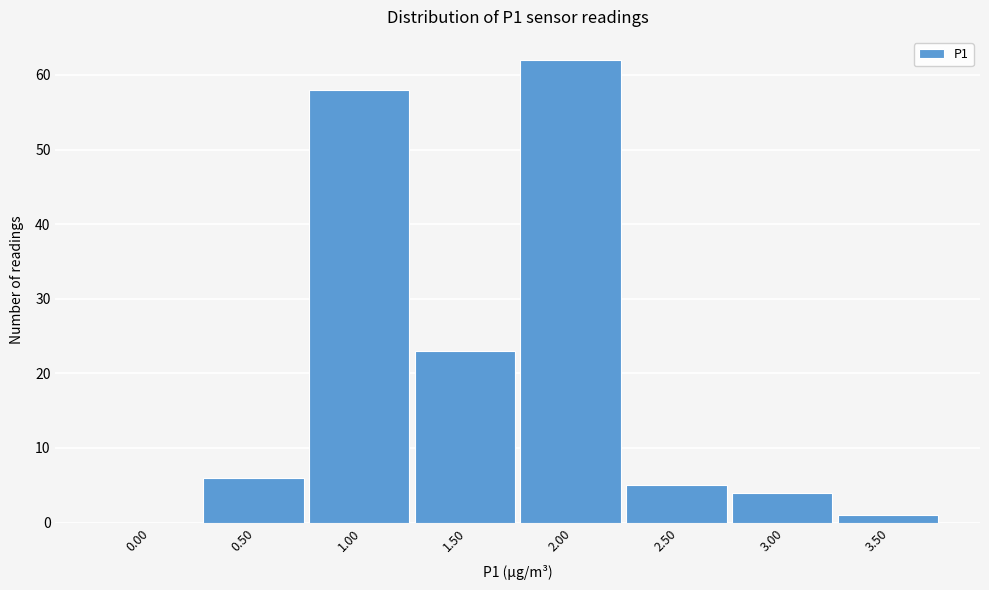

Reading left to right, extract all data points from this chart.

0.00=0	0.50=6	1.00=58	1.50=23	2.00=62	2.50=5	3.00=4	3.50=1